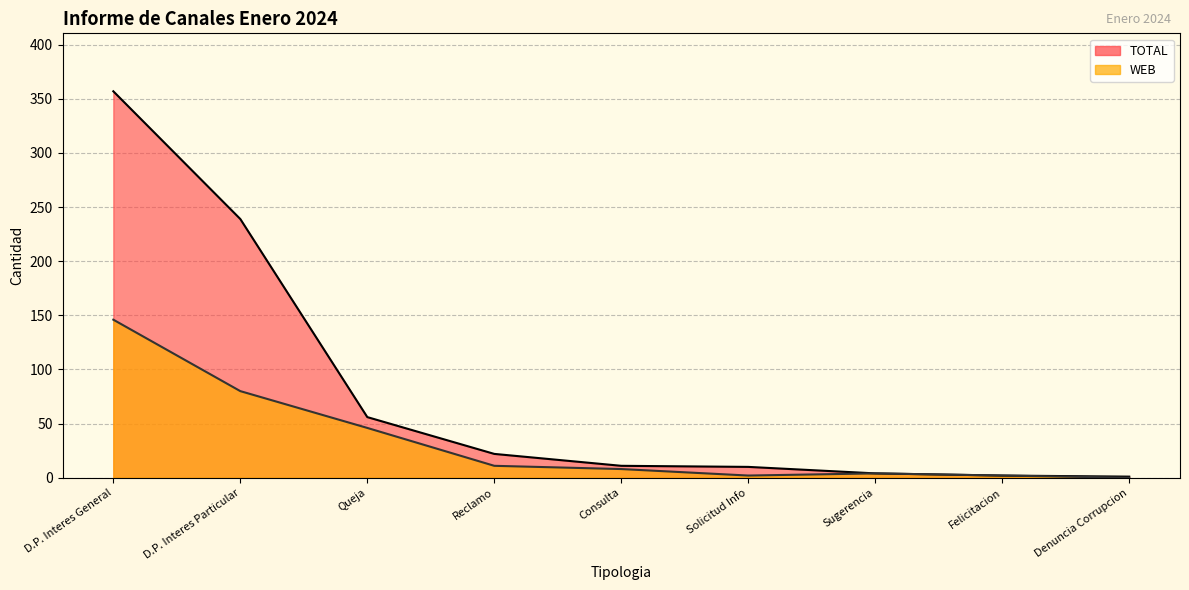

True or false: WEB and TOTAL cross at least once.

False